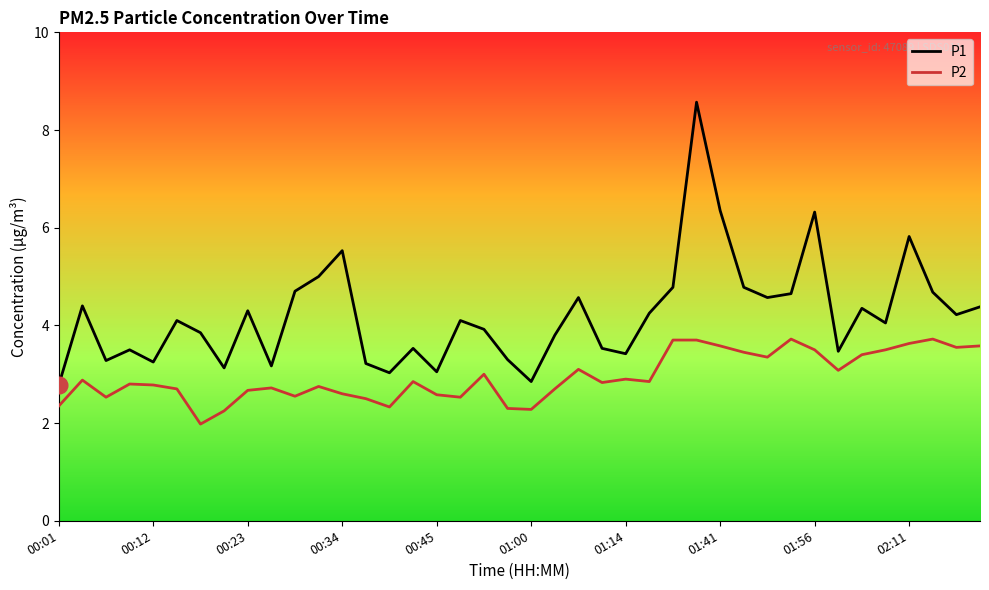

True or false: P1 and P2 intersect in this chart.

False